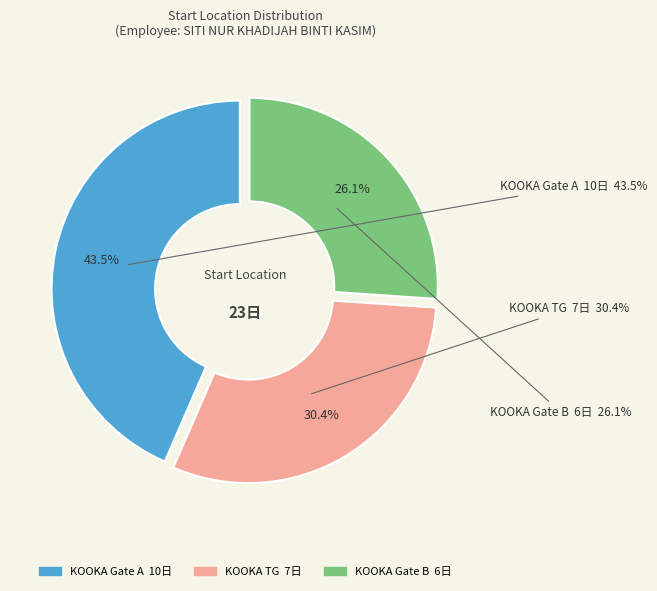

What is the smallest slice in the pie chart?

KOOKA Gate B